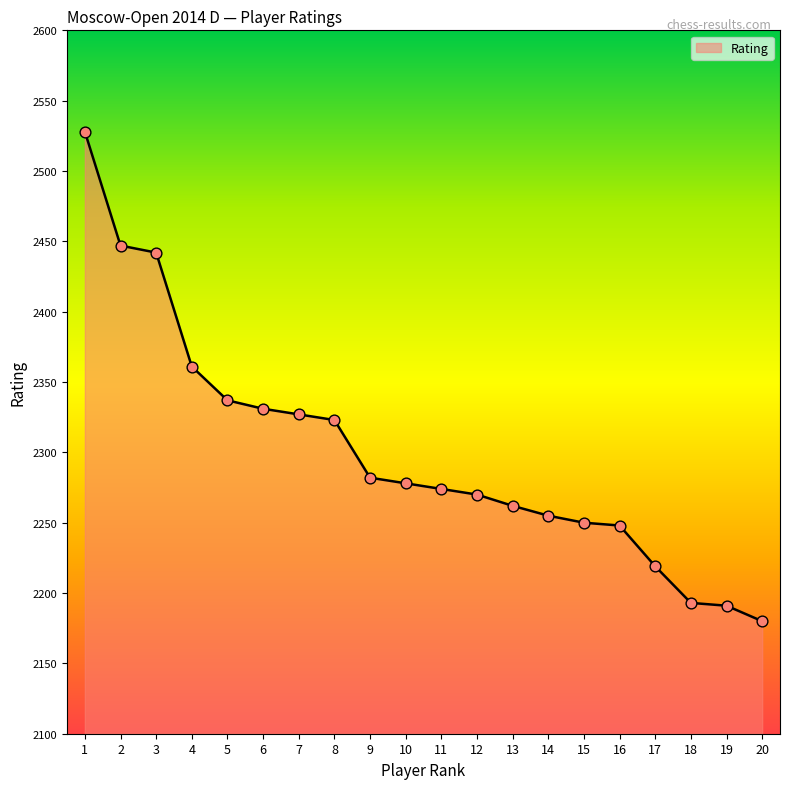

What is the change in value from 12 to 13?

-8